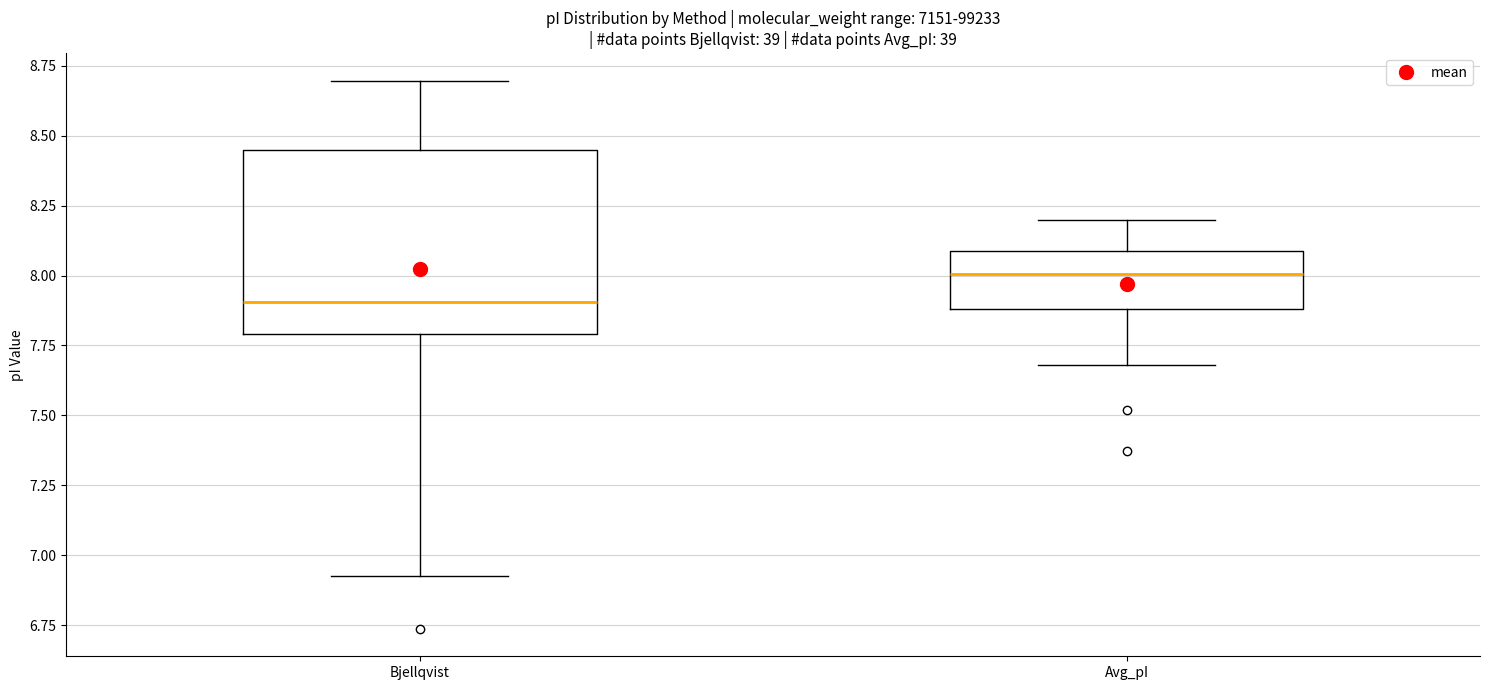

Reading left to right, read every box against the y-axis: the position of its median line, the range the box covers, and the ends of its whiskers. The values are not printed on the chart, so give them approximately, as read against the axis.

Bjellqvist: median 7.90, box 7.80 to 8.45, whiskers 6.95 to 8.70
Avg_pI: median 8.00, box 7.90 to 8.10, whiskers 7.70 to 8.20